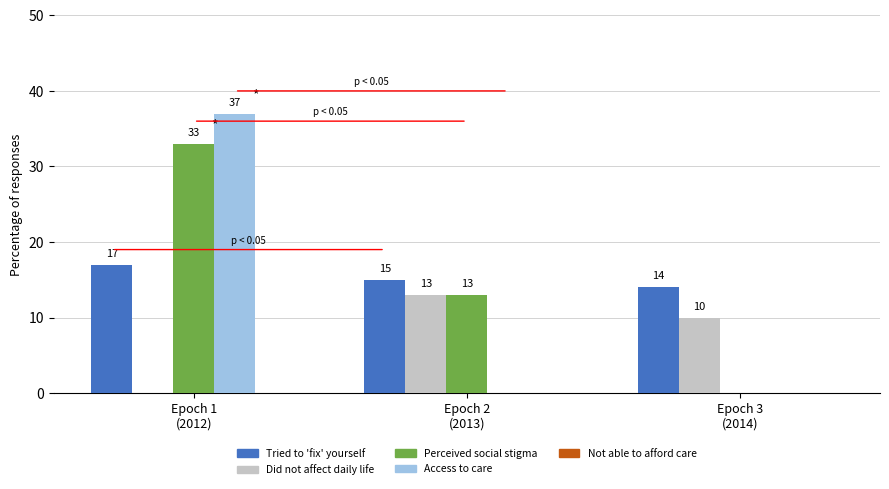

Are the bars horizontal?

No